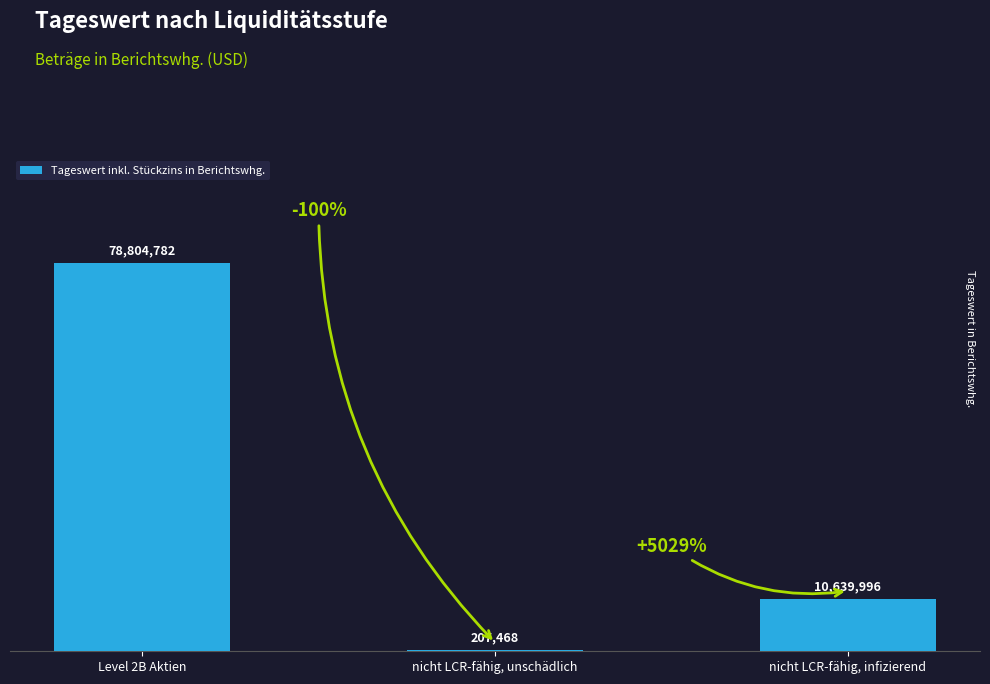

Are the bars horizontal?

No